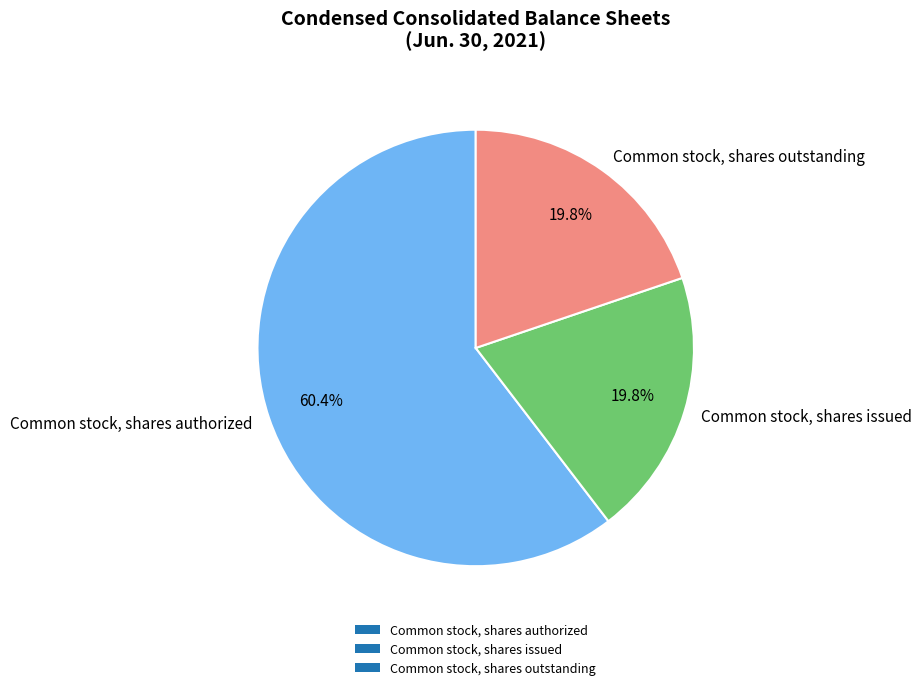

Which slice is the largest?

Common stock, shares authorized